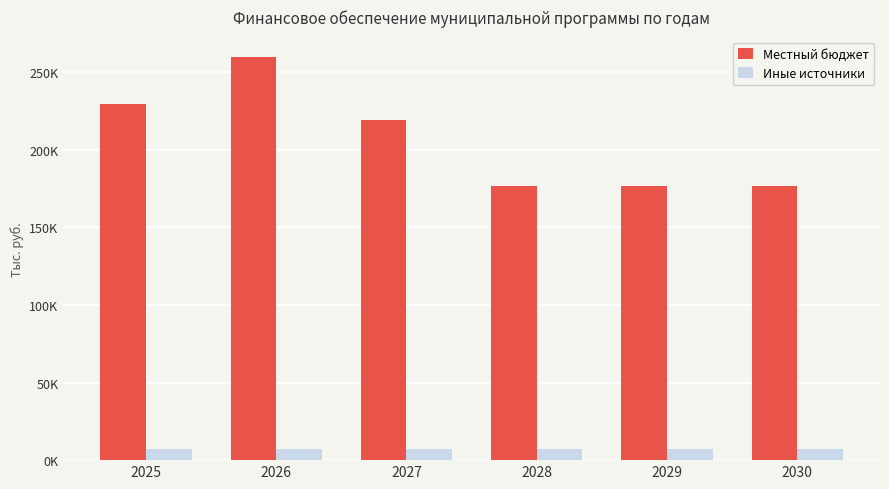

Which category has the highest value in the Местный бюджет series?

2026